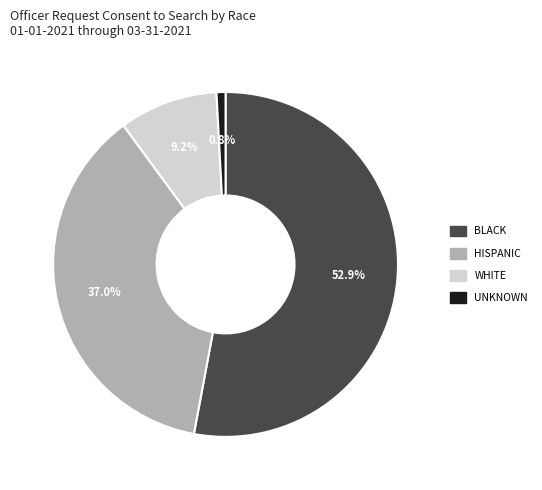

To the nearest percent, what is the average slice percentage?

25%